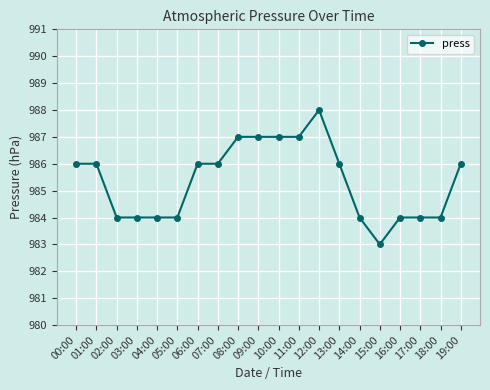

What is the difference between the second highest and second lowest values?

3